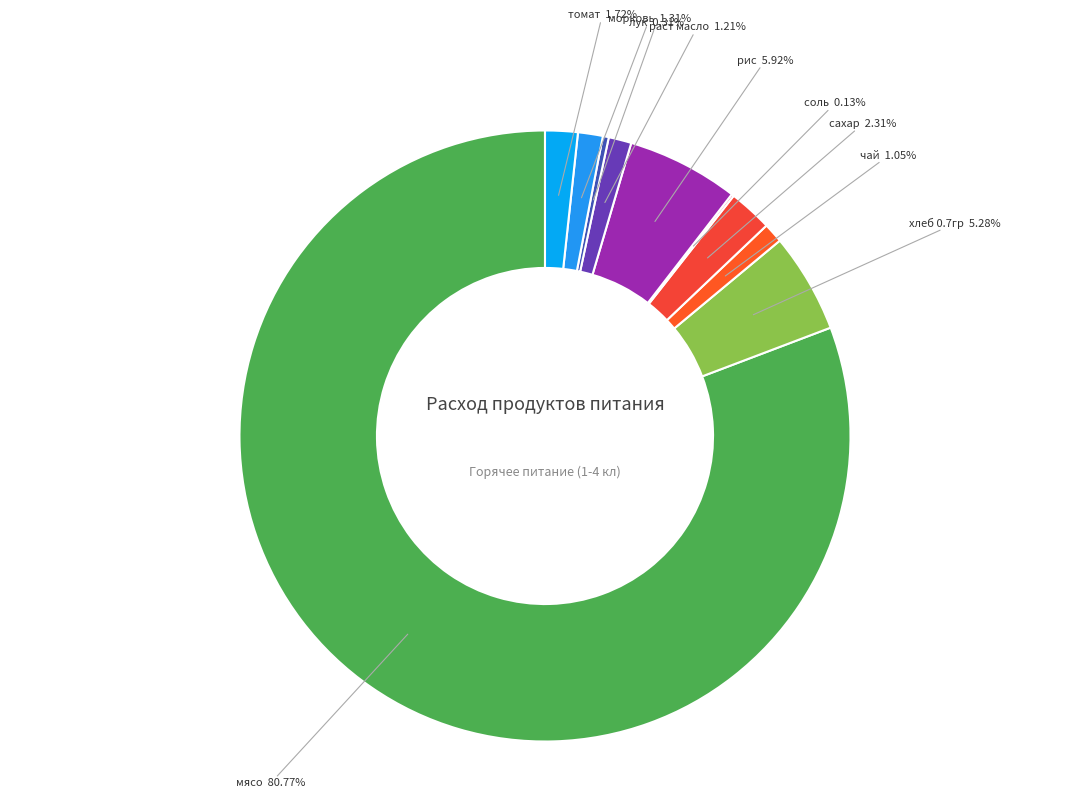

Between мясо and рис, which is larger?

мясо